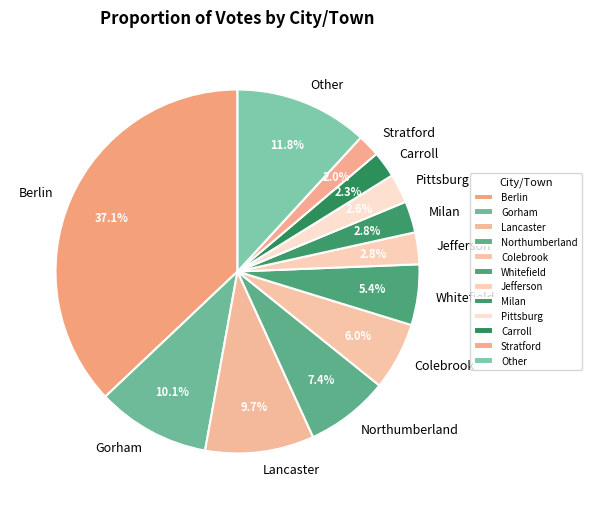

Which category has the biggest portion of the pie?

Berlin